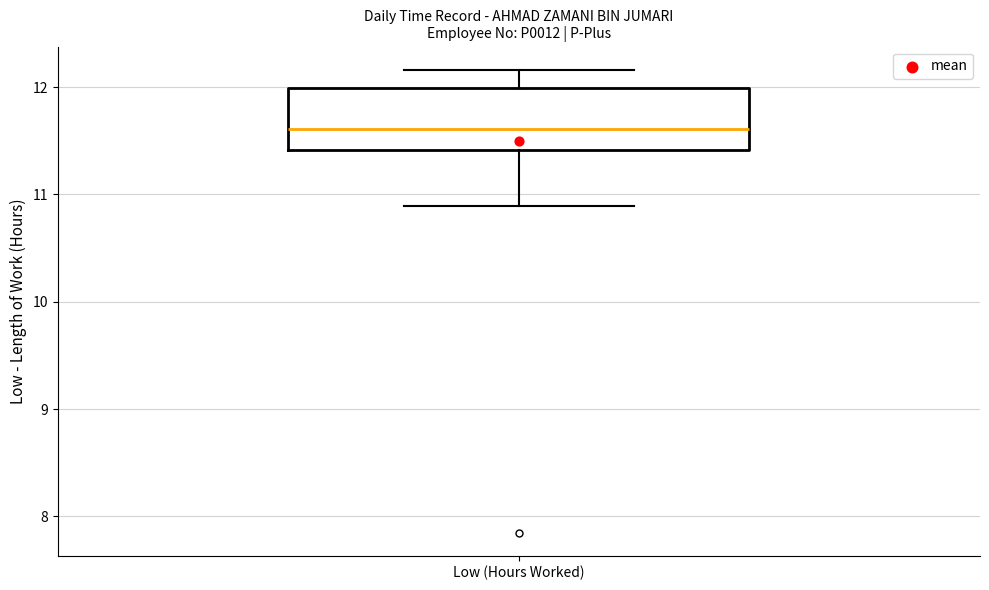

Transcribe this box plot: give where the median line is, the range the box spans, and where the two whiskers end, as read against the y-axis. The values are not printed on the chart, so give them approximately, as read against the axis.

median 11.6, box 11.4 to 12.0, whiskers 10.9 to 12.2